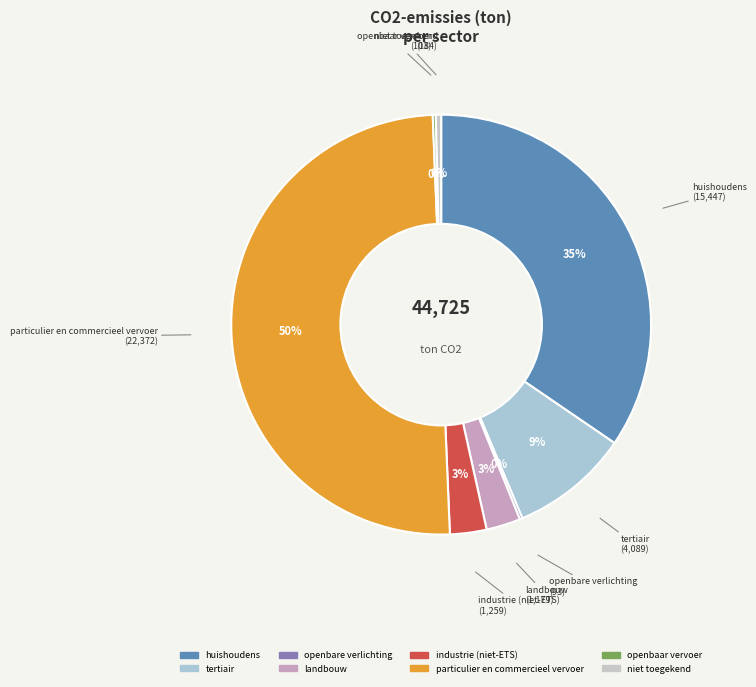

Which slice is the largest?

particulier en commercieel vervoer